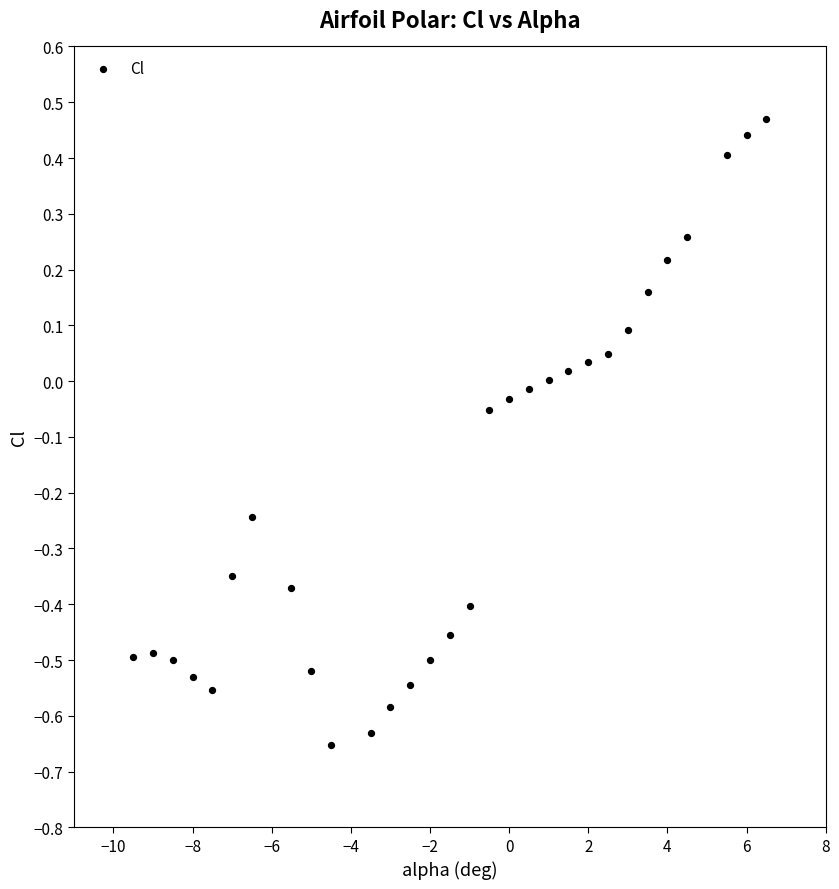

What is the range of Y values (max minus min)?

1.1